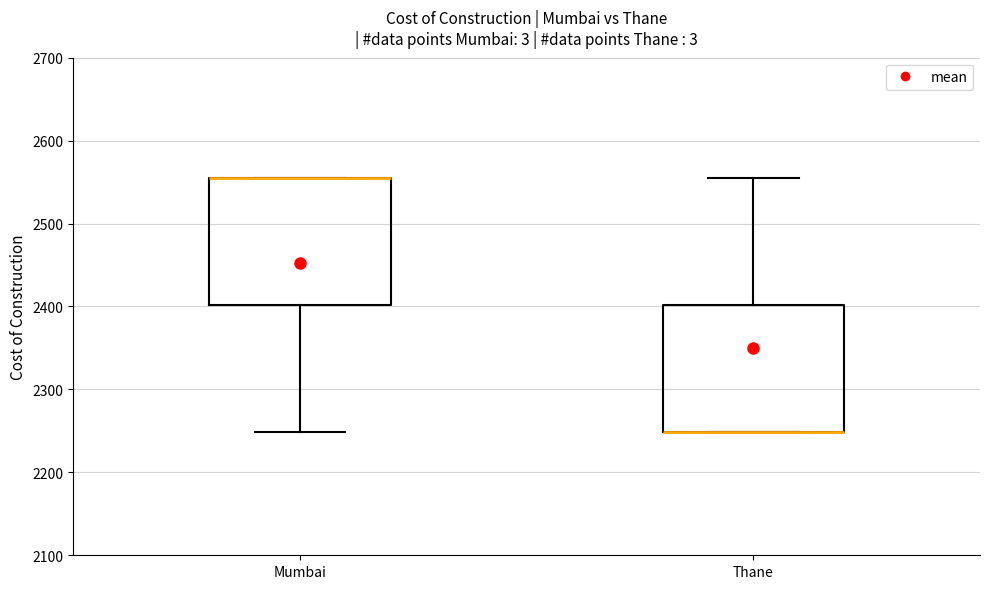

Where does the lower whisker of the box for Mumbai end on the y-axis? The values are not printed on the chart, so give them approximately, as read against the axis.

2250